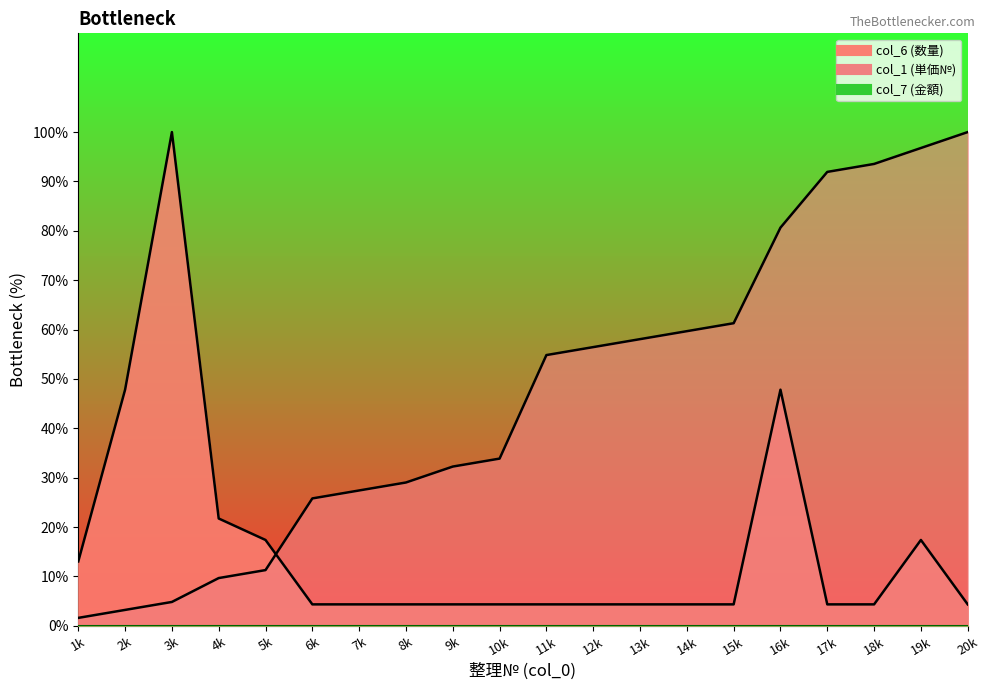

At which category does col_6 (数量) reach its first local peak?

3k